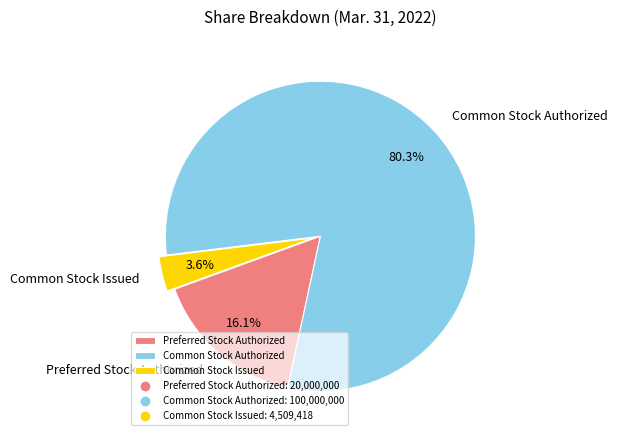

How many slices are in this pie chart?

3